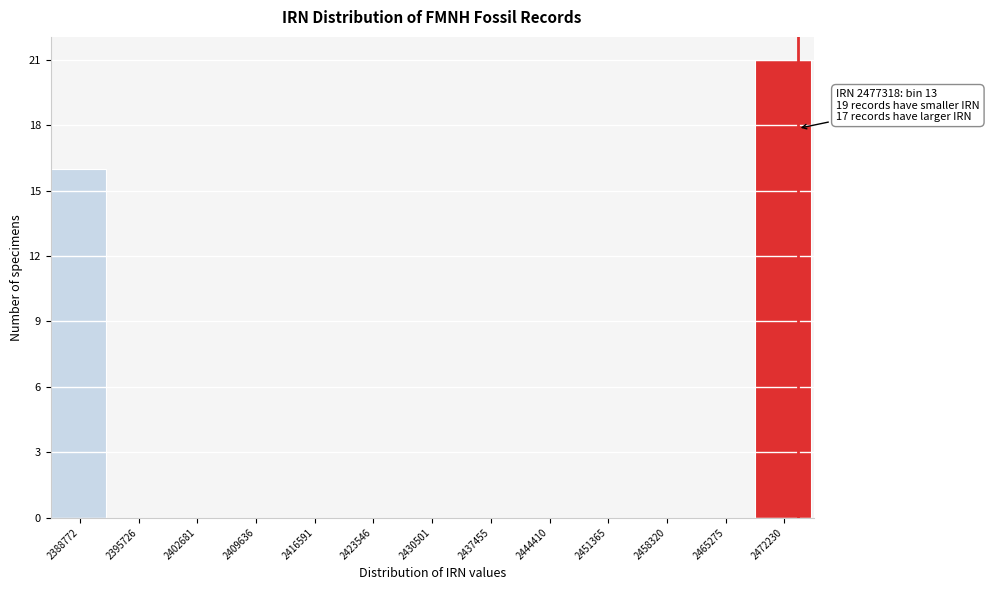

Reading right to left, what are all the values shown in this chart?

2472230=21	2465275=0	2458320=0	2451365=0	2444410=0	2437455=0	2430501=0	2423546=0	2416591=0	2409636=0	2402681=0	2395726=0	2388772=16